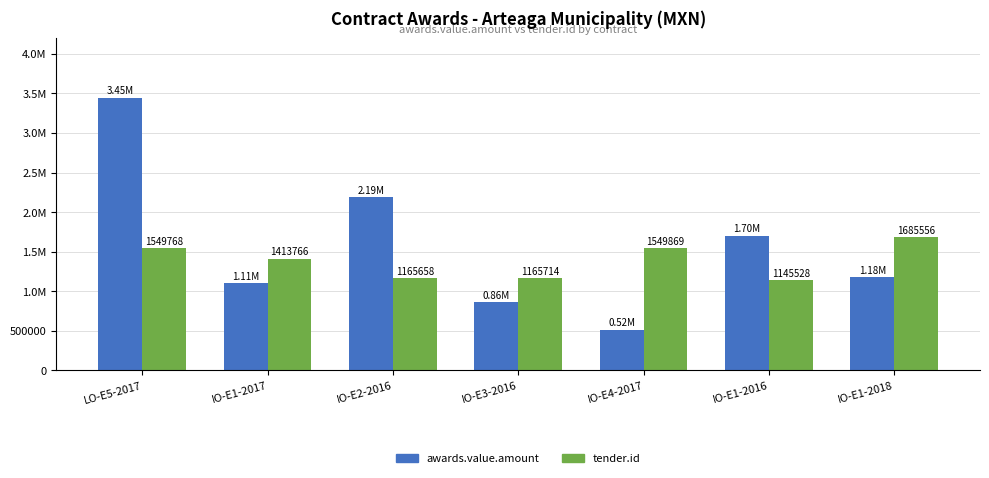

What are all the series names shown in the legend?

awards.value.amount, tender.id